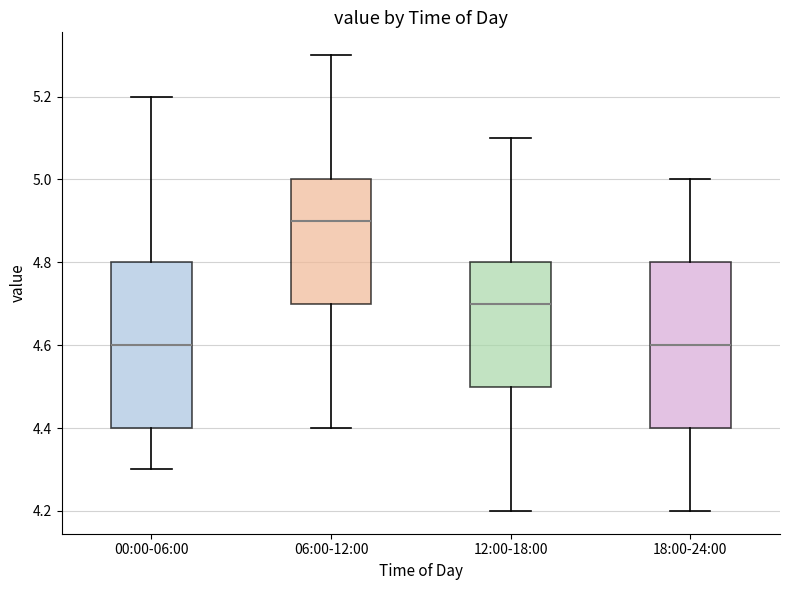

Reading left to right, read every box against the y-axis: the position of its median line, the range the box covers, and the ends of its whiskers. The values are not printed on the chart, so give them approximately, as read against the axis.

00:00-06:00: median 4.6, box 4.4 to 4.8, whiskers 4.3 to 5.2
06:00-12:00: median 4.9, box 4.7 to 5.0, whiskers 4.4 to 5.3
12:00-18:00: median 4.7, box 4.5 to 4.8, whiskers 4.2 to 5.1
18:00-24:00: median 4.6, box 4.4 to 4.8, whiskers 4.2 to 5.0